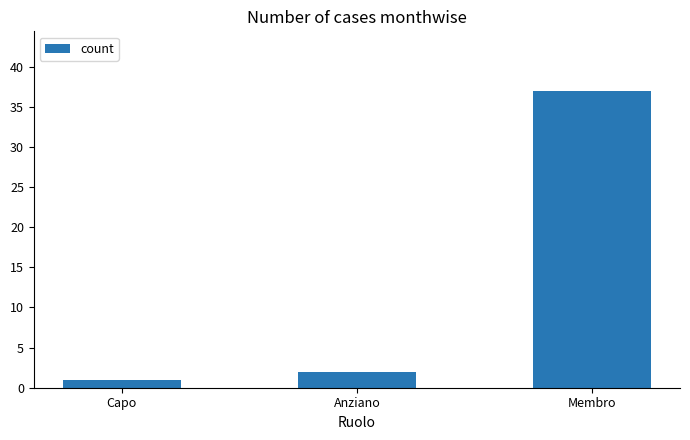

What is the value of the 3rd bar from the left?

37